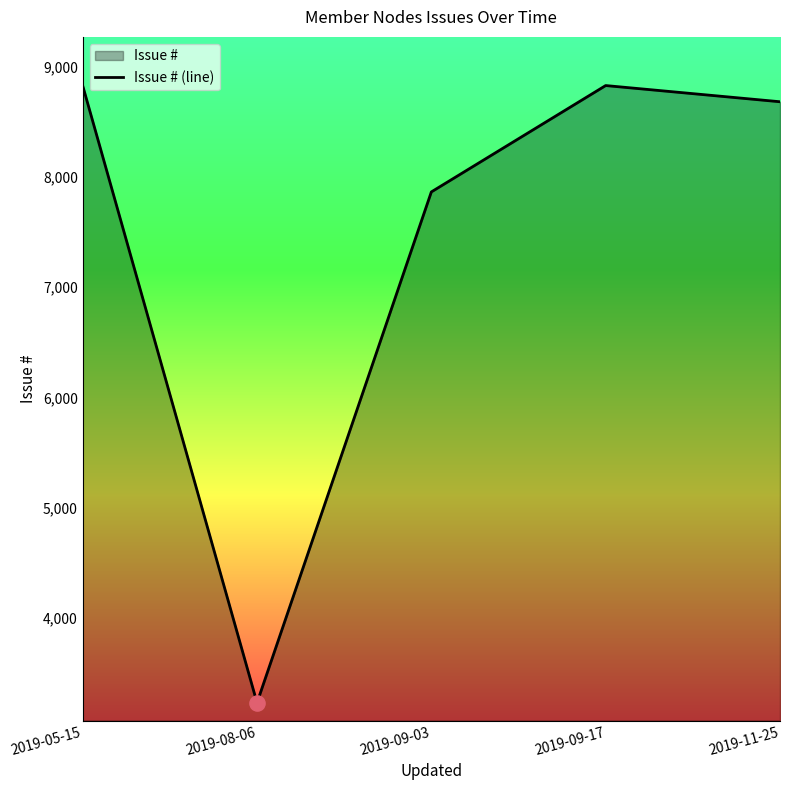

What is the change in value from 2019-09-17 to 2019-11-25?

-147